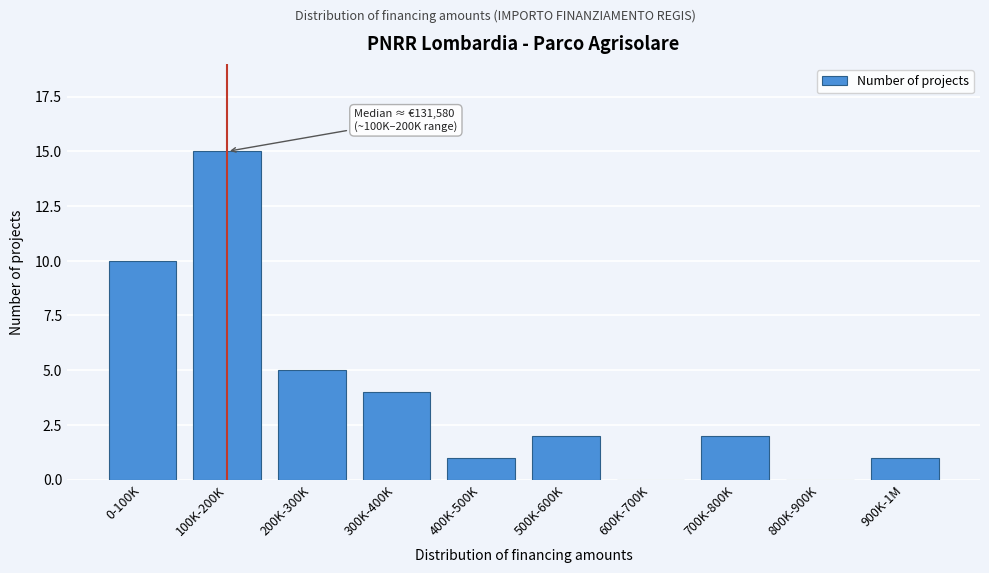

Reading right to left, extract all data points from this chart.

900K-1M=1	800K-900K=0	700K-800K=2	600K-700K=0	500K-600K=2	400K-500K=1	300K-400K=4	200K-300K=5	100K-200K=15	0-100K=10